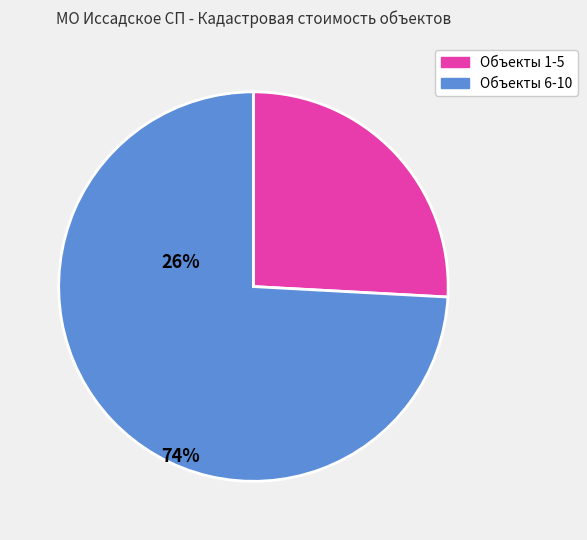

Does any single category account for the majority?

Yes